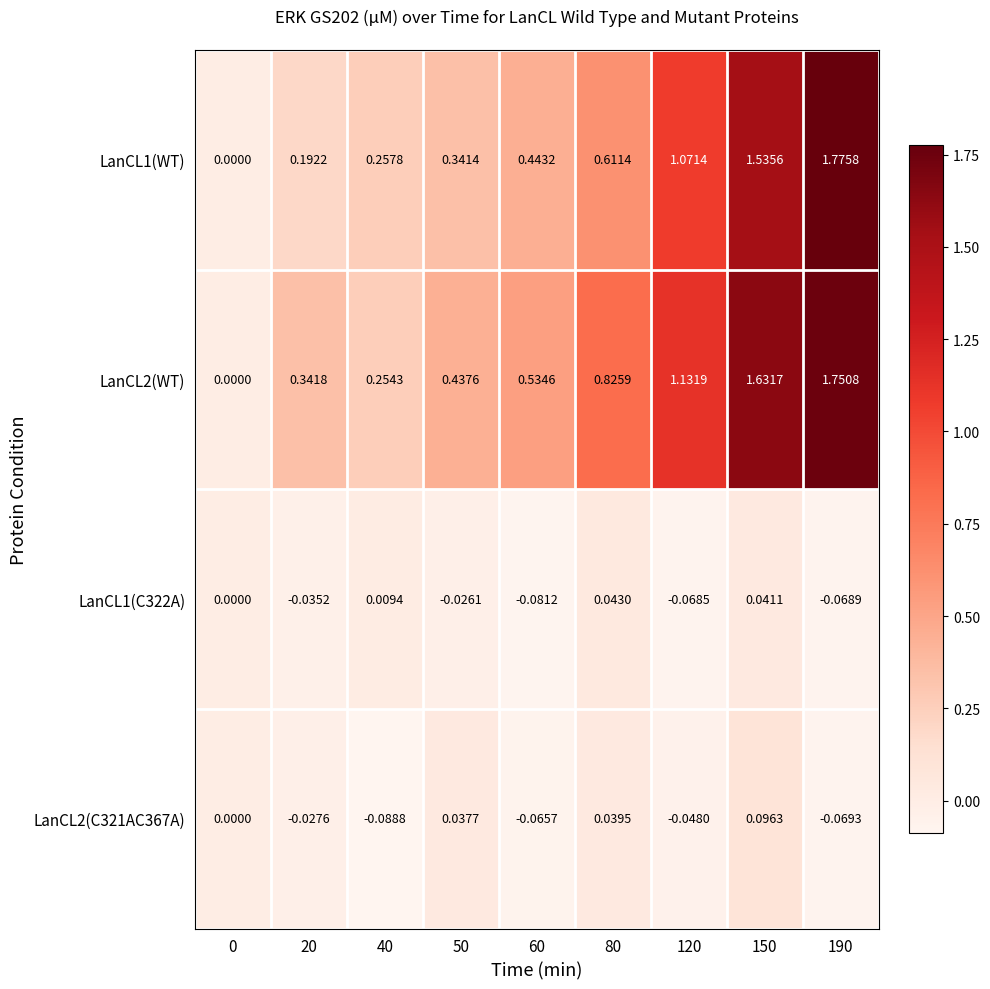

Count the number of categories in the chart.

9